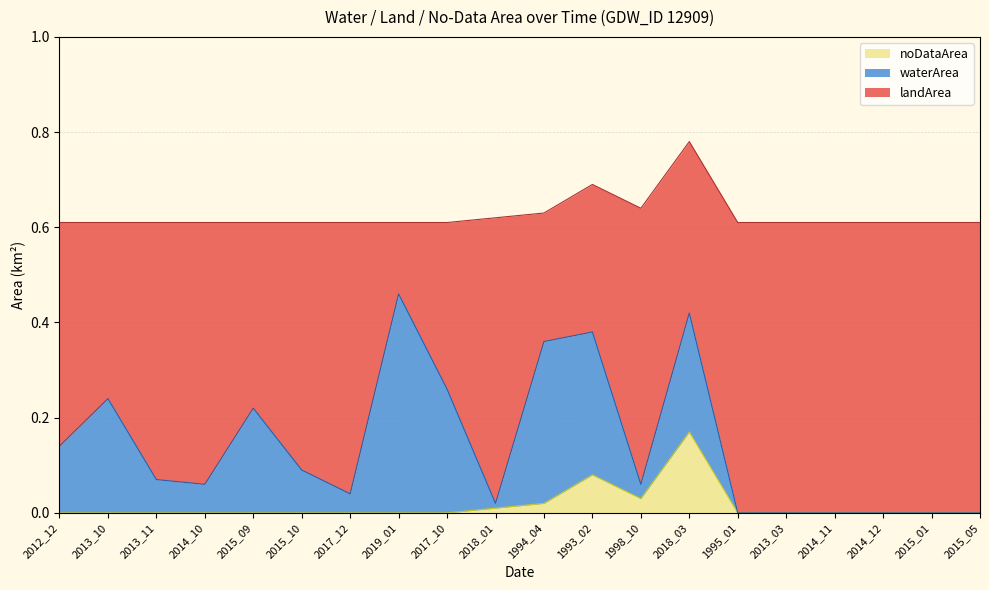

How many positive values does the noDataArea series have?

5